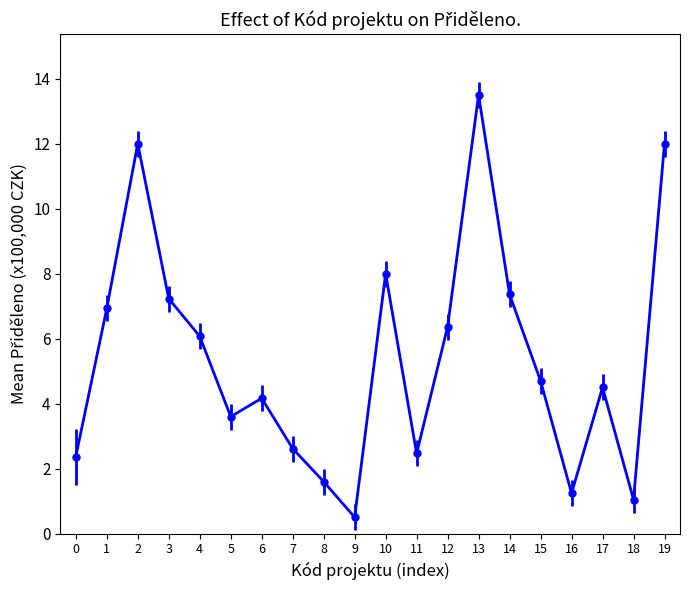

What is the sum of all values?

108.3